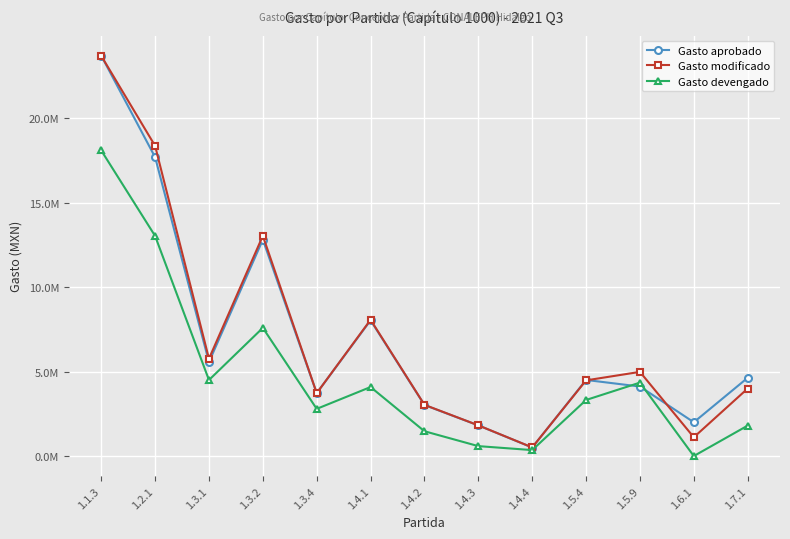

At which category is the sum across all series the highest?

1.1.3